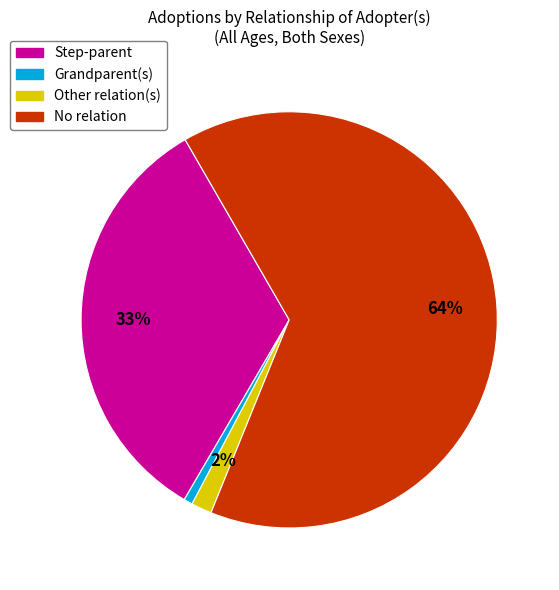

Rank the categories by value from lowest to highest.

Grandparent(s), Other relation(s), Step-parent, No relation